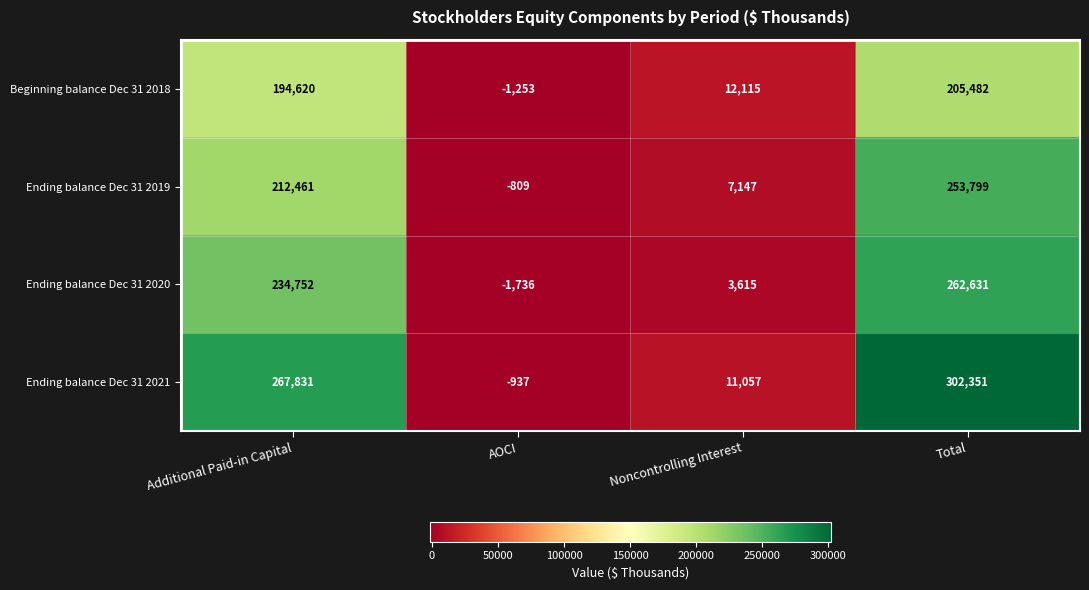

At which label is Ending balance Dec 31 2020 closest to 130447?

Additional Paid-in Capital